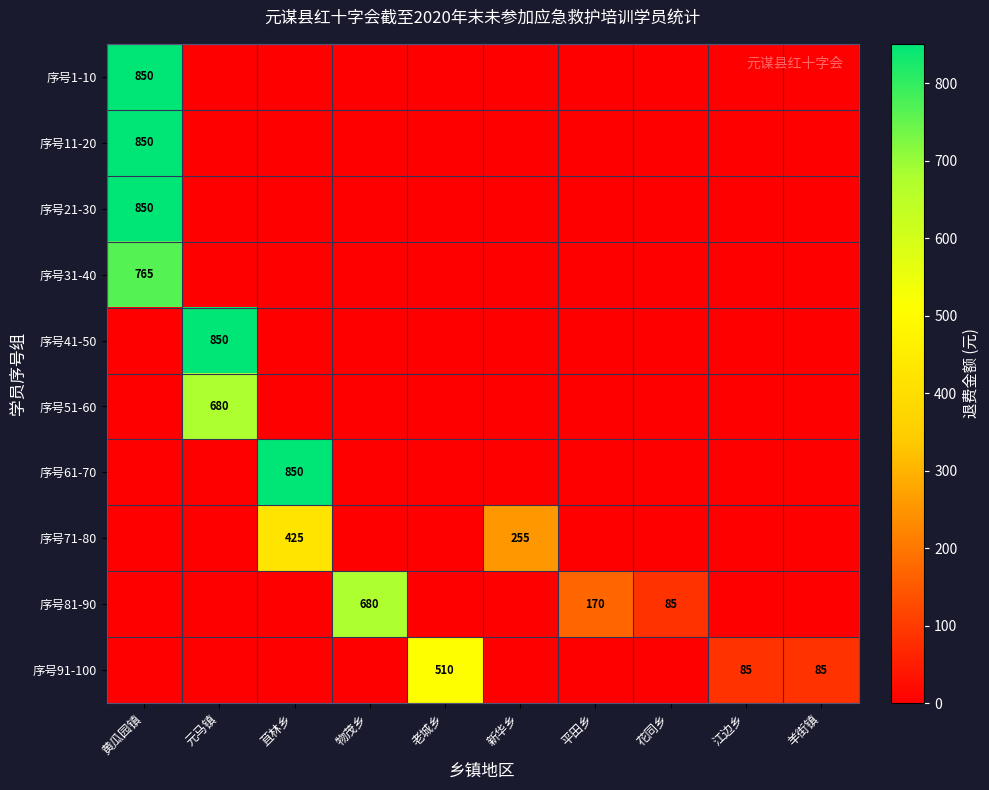

At which category is the sum across all series the highest?

黄瓜园镇